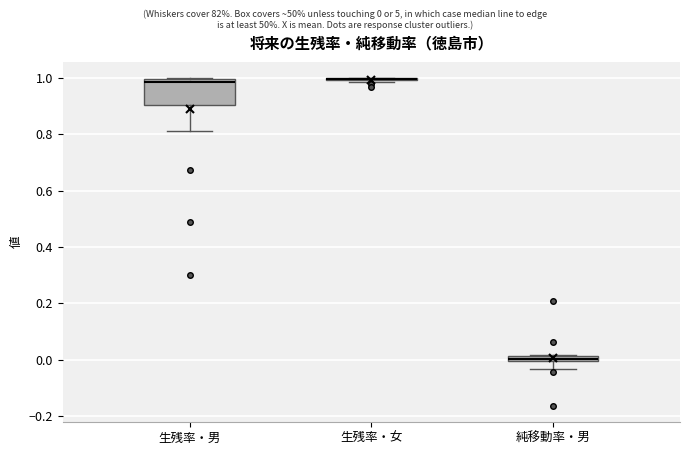

Which box is the tallest, from its lower edge to its upper edge?

生残率・男